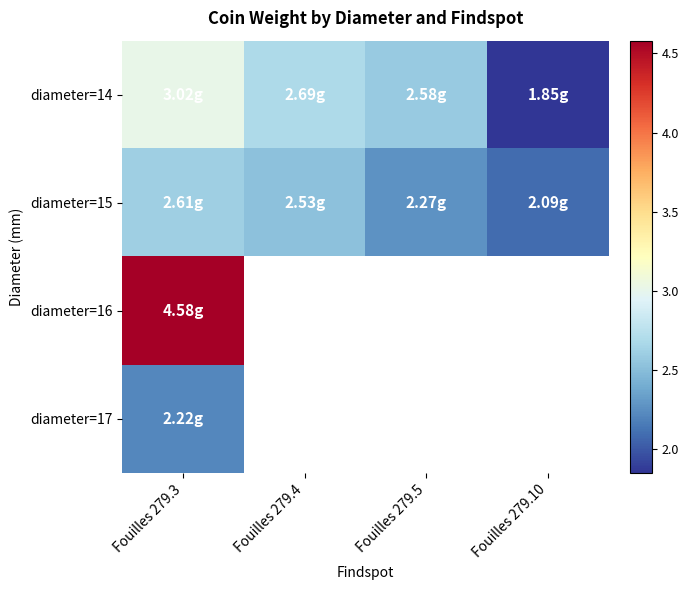

At which label does diameter=15 reach its peak?

Fouilles 279.3